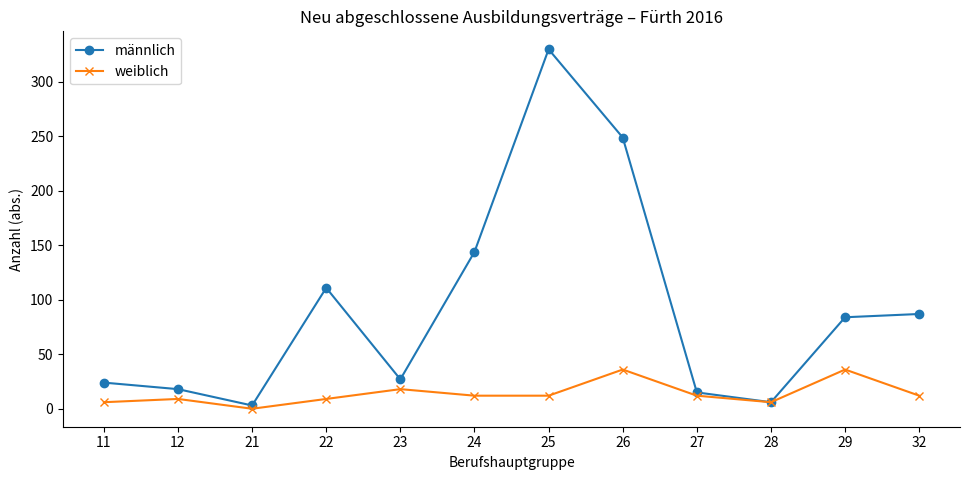

Is it true that männlich equals 24 at 11?

True